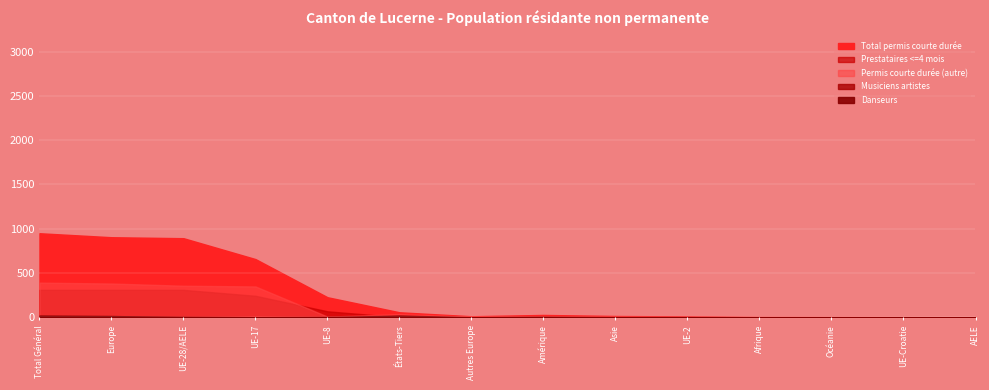

At which category does Prestataires <=4 mois reach its first local valley?

États-Tiers